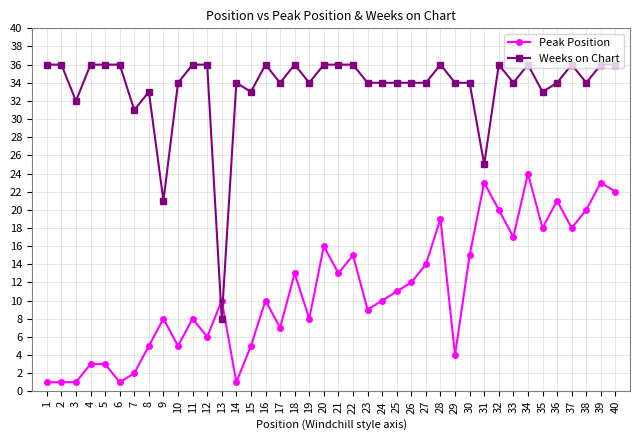

Where do Peak Position and Weeks on Chart first cross each other?

12 and 13